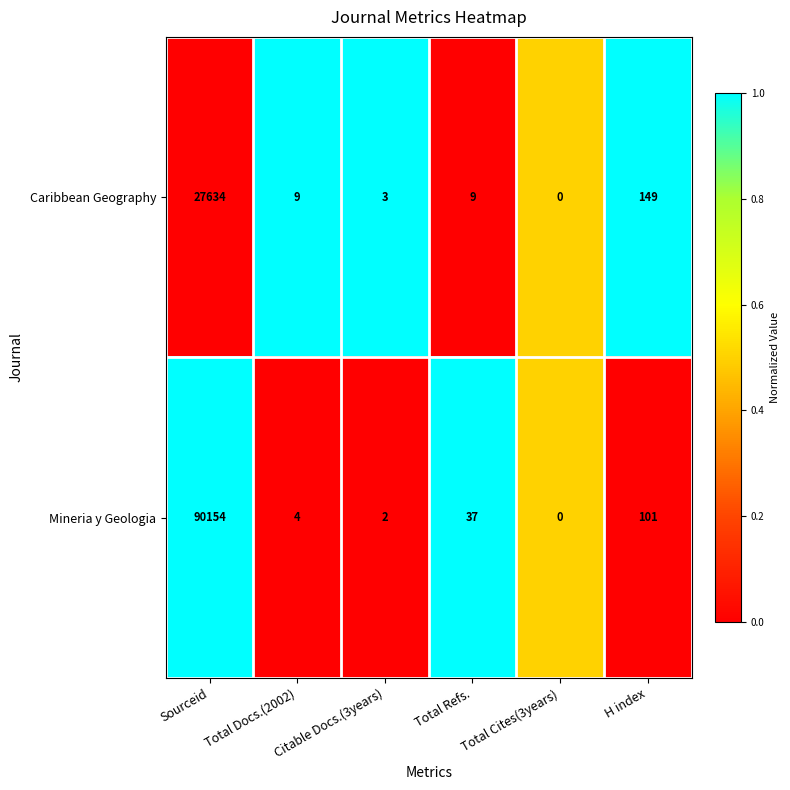

What is the maximum value shown in the chart?

90154